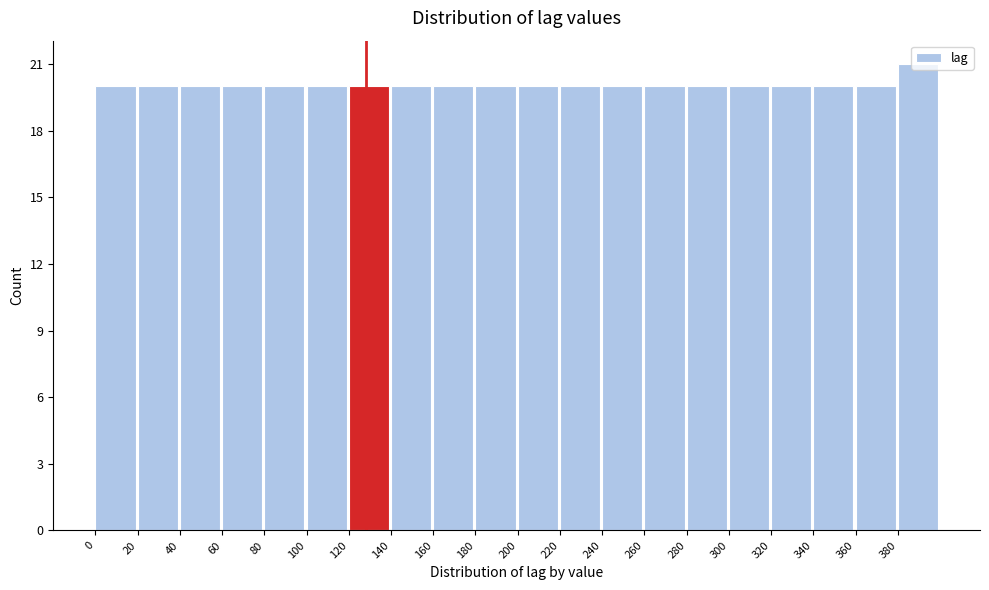

Reading left to right, list every bar in this chart as the range it spans on the x-axis followed by its height. The values are not printed on the chart, so give them approximately, as read against the axis.

0 to 20: 20
20 to 40: 20
40 to 60: 20
60 to 80: 20
80 to 100: 20
100 to 120: 20
120 to 140: 20
140 to 160: 20
160 to 180: 20
180 to 200: 20
200 to 220: 20
220 to 240: 20
240 to 260: 20
260 to 280: 20
280 to 300: 20
300 to 320: 20
320 to 340: 20
340 to 360: 20
360 to 380: 20
380 to 400: 21